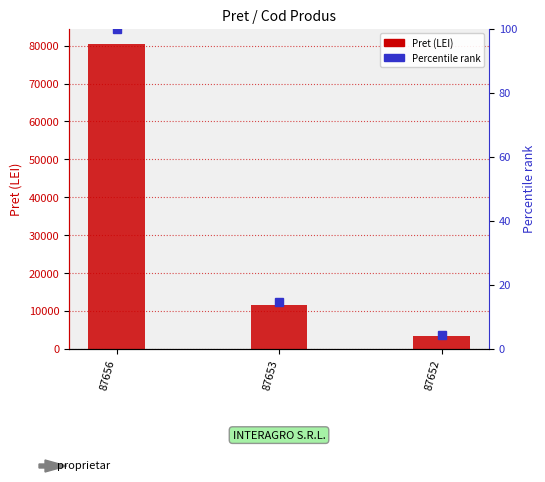

What is the difference between the maximum and minimum values in the Percentile rank series?

95.8